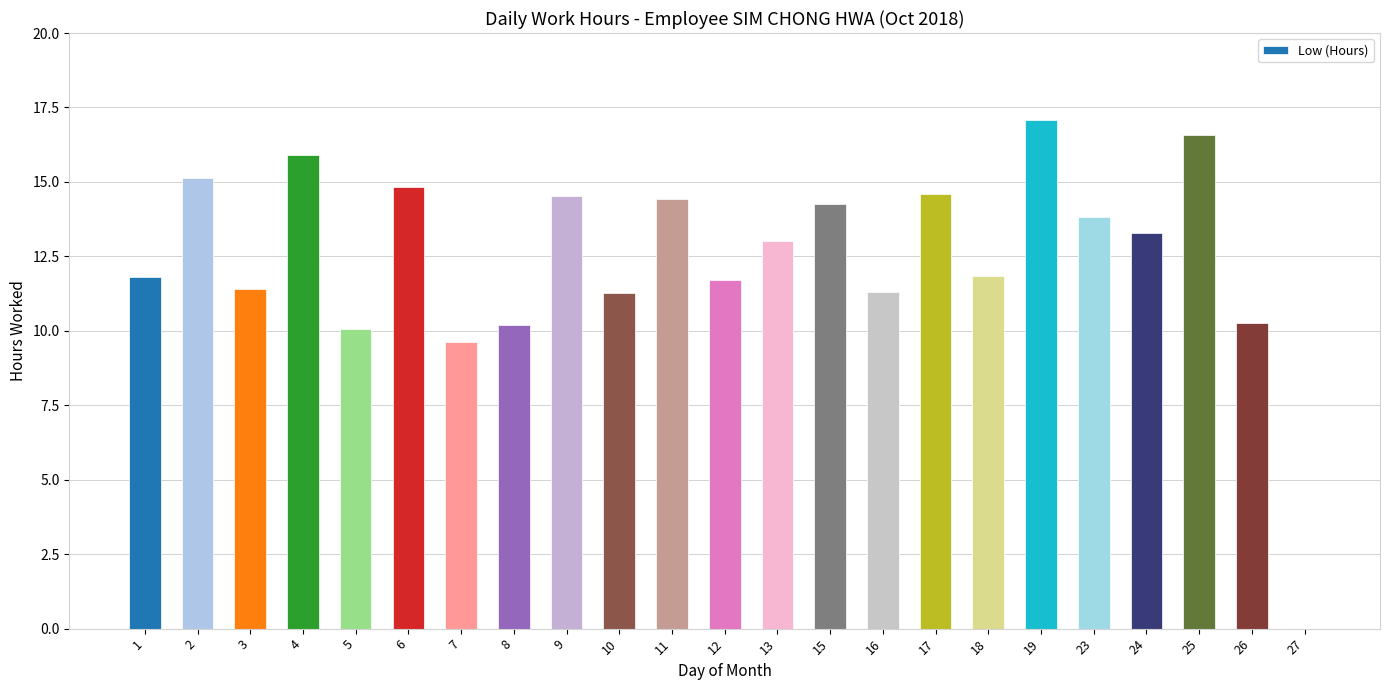

How many positive values are there?

22